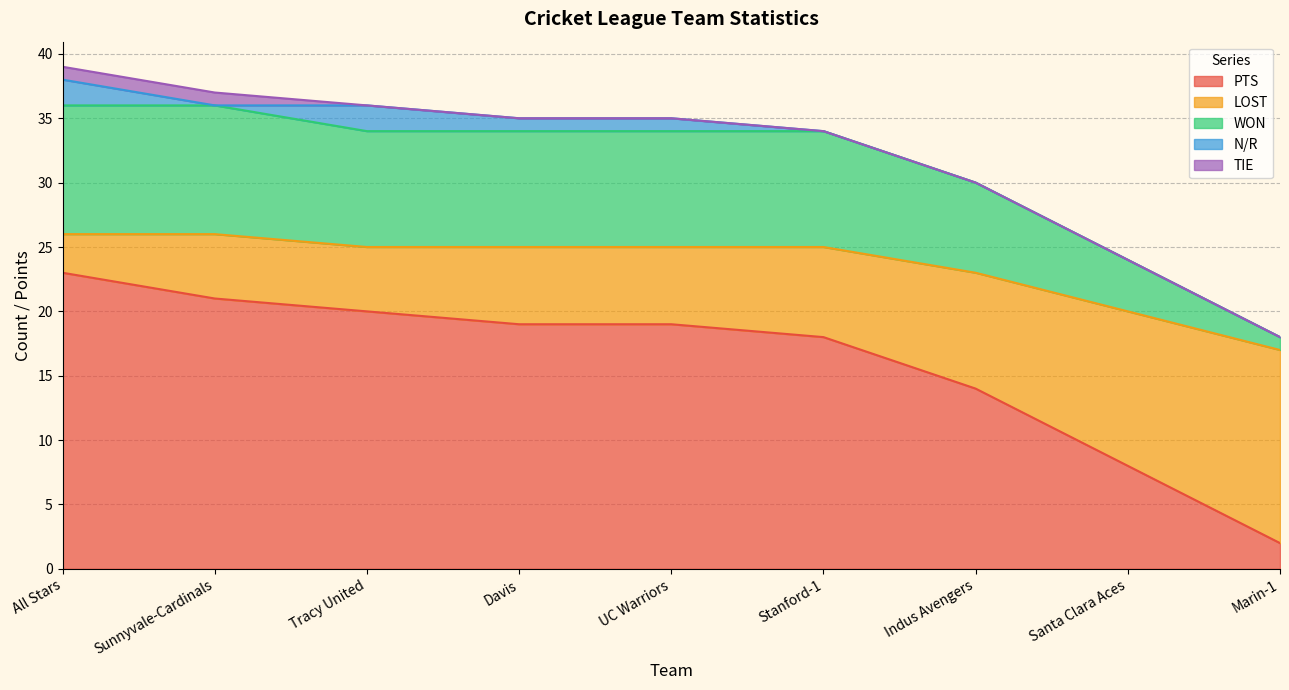

What is the label of the 9th point from the right?

All Stars